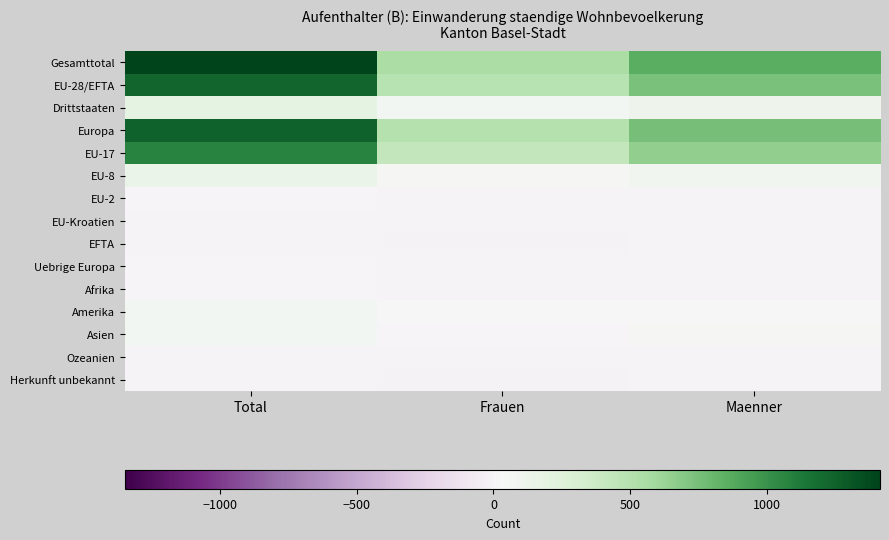

Rank the series by their maximum value, from highest to lowest.

Gesamttotal, Europa, EU-28/EFTA, EU-17, Drittstaaten, EU-8, Amerika, Asien, Uebrige Europa, Afrika, EU-2, Ozeanien, EU-Kroatien, EFTA, Herkunft unbekannt